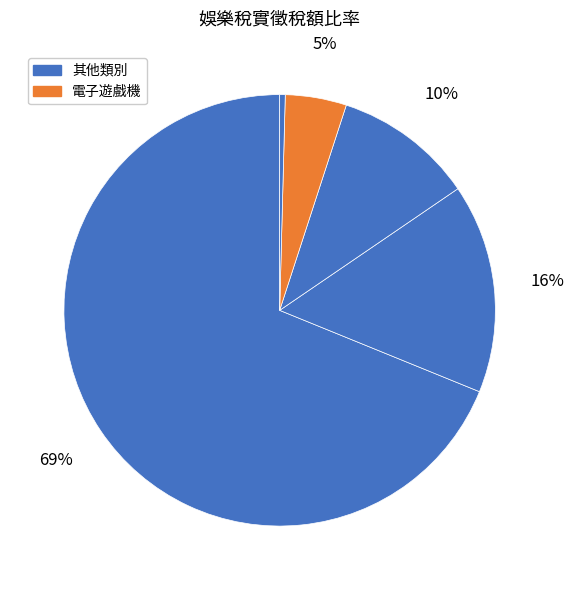

Which category has the biggest portion of the pie?

其他